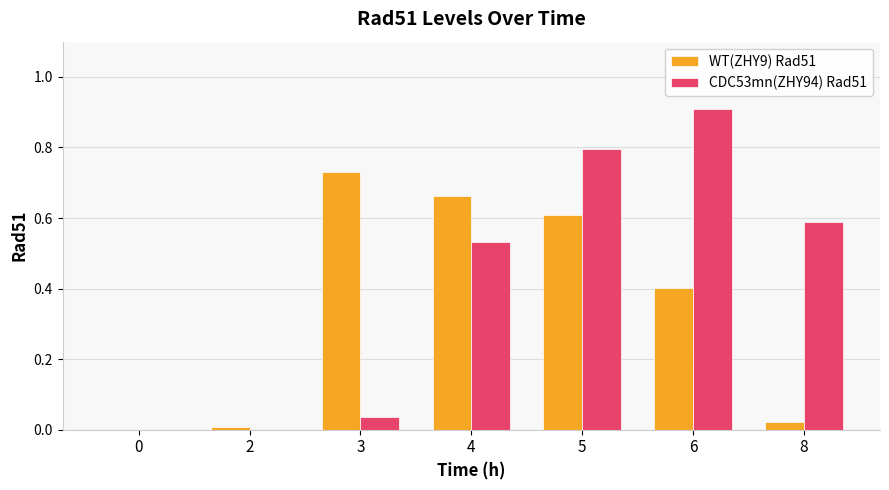

What are all the series names shown in the legend?

WT(ZHY9) Rad51, CDC53mn(ZHY94) Rad51